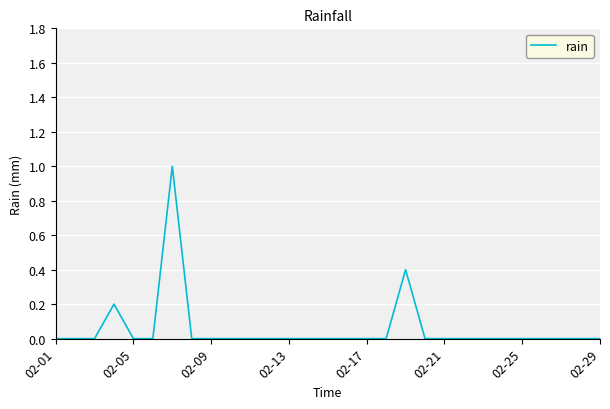

What is the greatest value displayed?

1.0